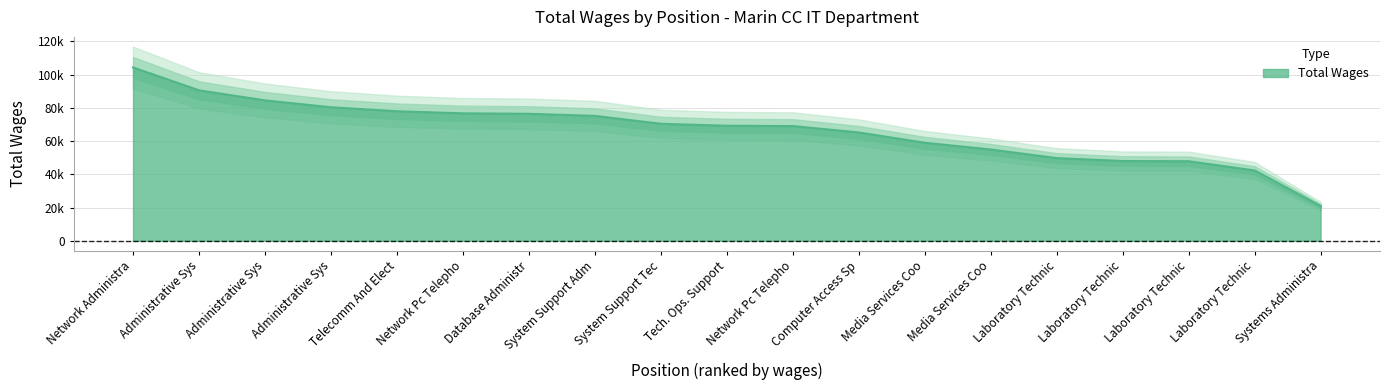

Does the chart display data point markers on the line(s)?

No